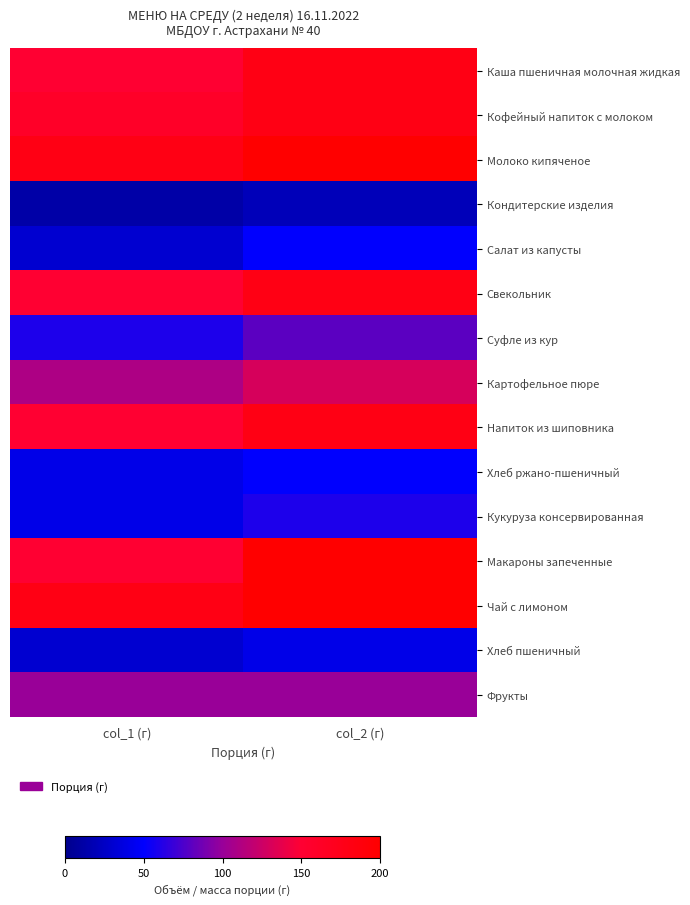

Reading left to right, extract all data points from this chart.

Каша пшеничная молочная жидкая: col_1 (г)=150	col_2 (г)=180
Кофейный напиток с молоком: col_1 (г)=160	col_2 (г)=180
Молоко кипяченое: col_1 (г)=180	col_2 (г)=200
Кондитерские изделия: col_1 (г)=12	col_2 (г)=20
Салат из капусты: col_1 (г)=30	col_2 (г)=50
Свекольник: col_1 (г)=150	col_2 (г)=180
Суфле из кур: col_1 (г)=60	col_2 (г)=80
Картофельное пюре: col_1 (г)=110	col_2 (г)=130
Напиток из шиповника: col_1 (г)=150	col_2 (г)=180
Хлеб ржано-пшеничный: col_1 (г)=40	col_2 (г)=50
Кукуруза консервированная: col_1 (г)=40	col_2 (г)=60
Макароны запеченные: col_1 (г)=150	col_2 (г)=200
Чай с лимоном: col_1 (г)=180	col_2 (г)=200
Хлеб пшеничный: col_1 (г)=30	col_2 (г)=40
Фрукты: col_1 (г)=100	col_2 (г)=100